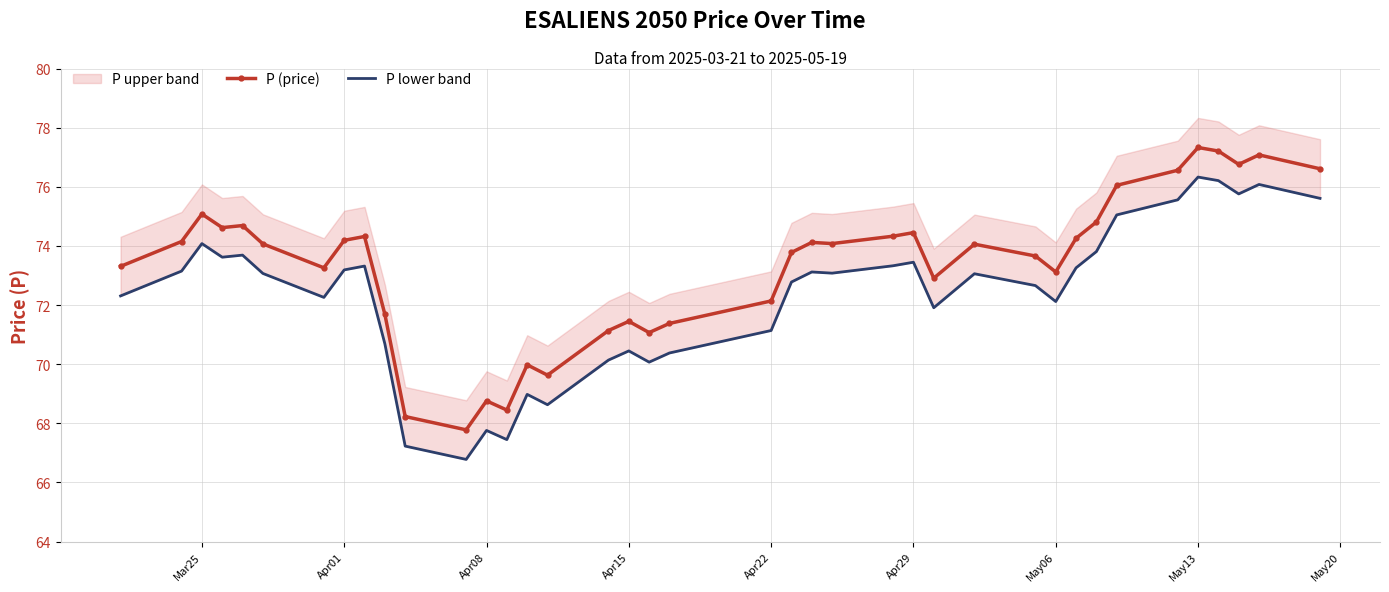

What is the difference between the second highest and second lowest values in the P (price) series?

9.0